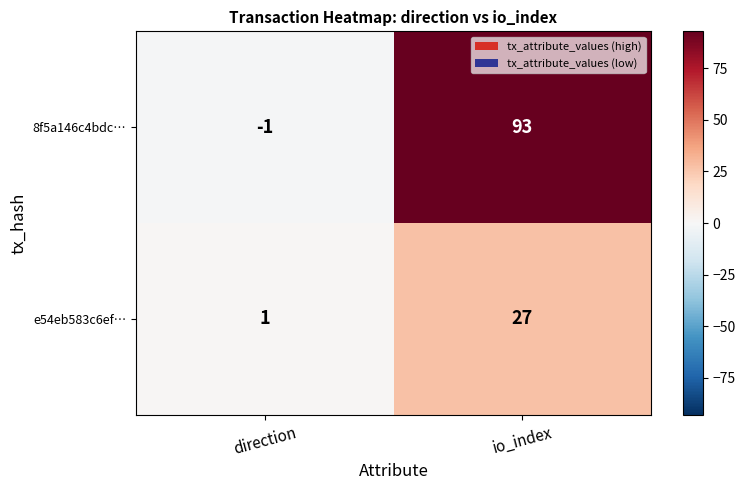

What is the difference between the 8f5a146c4bdc… values at direction and io_index?

94